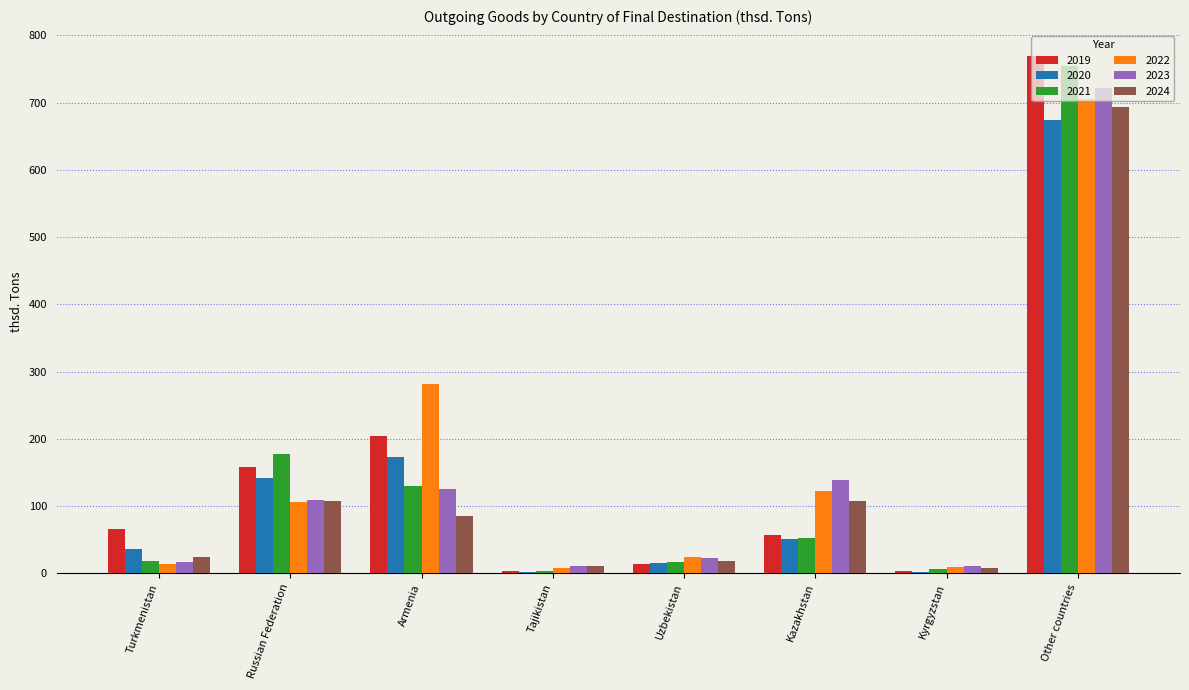

What is the sum of all 2020 values?

1095.0